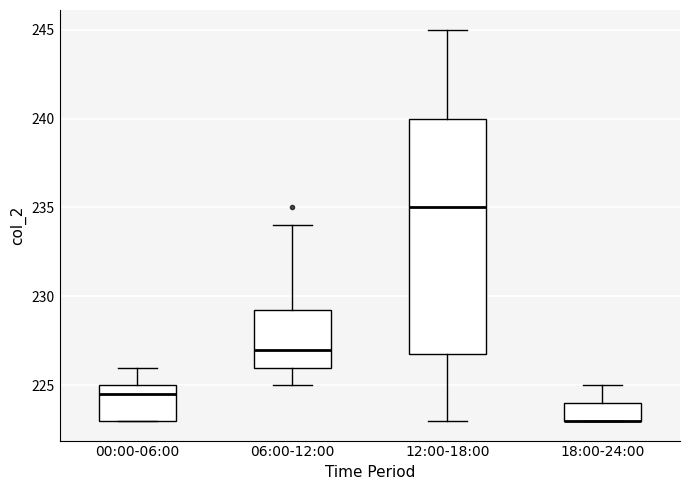

Reading left to right, read every box against the y-axis: the position of its median line, the range the box covers, and the ends of its whiskers. The values are not printed on the chart, so give them approximately, as read against the axis.

00:00-06:00: median 224.5, box 223.0 to 225.0, whiskers 223.0 to 226.0
06:00-12:00: median 227.0, box 226.0 to 229.5, whiskers 225.0 to 234.0
12:00-18:00: median 235.0, box 227.0 to 240.0, whiskers 223.0 to 245.0
18:00-24:00: median 223.0 (drawn on the box's lower edge), box 223.0 to 224.0, whiskers 223.0 to 225.0